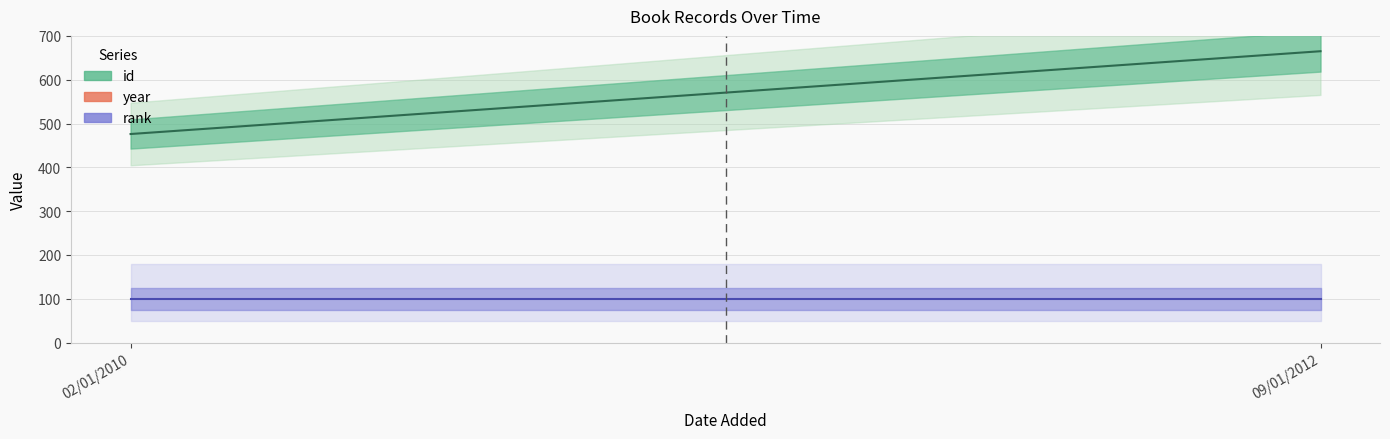

What are all the series names shown in the legend?

id, rank, year